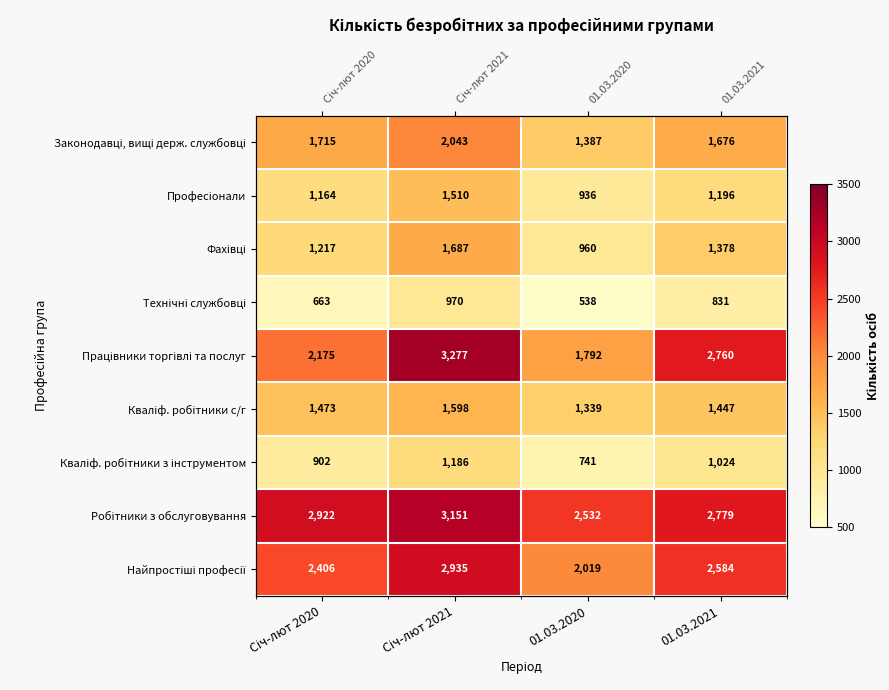

True or false: Законодавці, вищі держ. службовці has a value of 1715 at Січ-лют 2020.

True